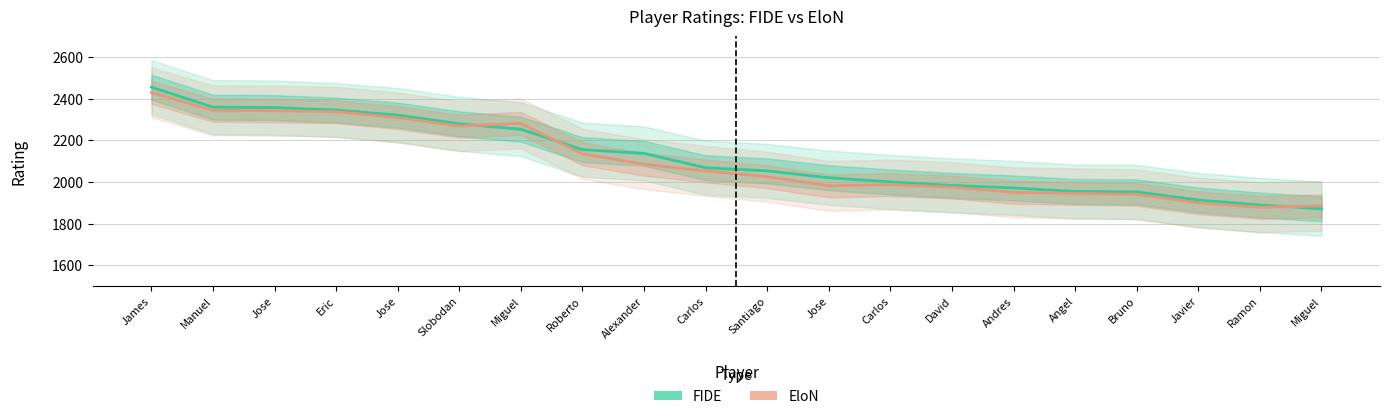

What is the average value of the EloN series?

2102